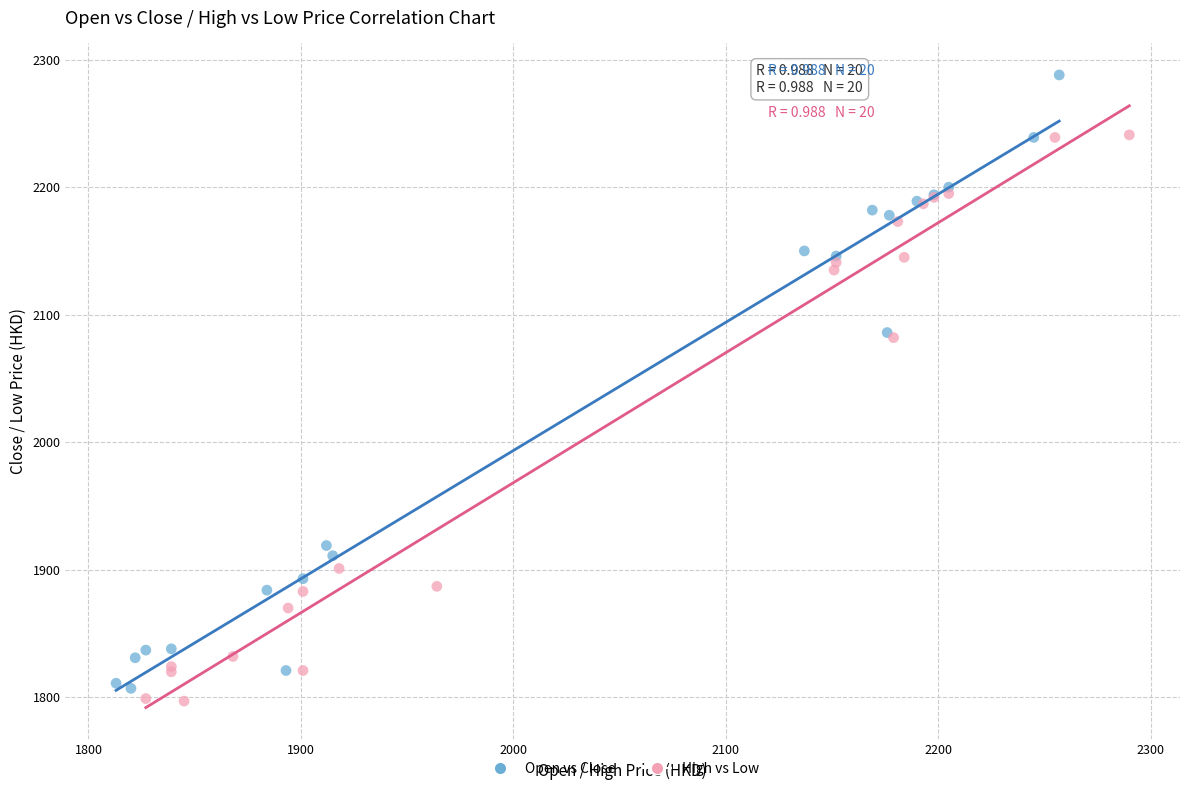

Which series reaches the maximum Y coordinate?

Open vs Close